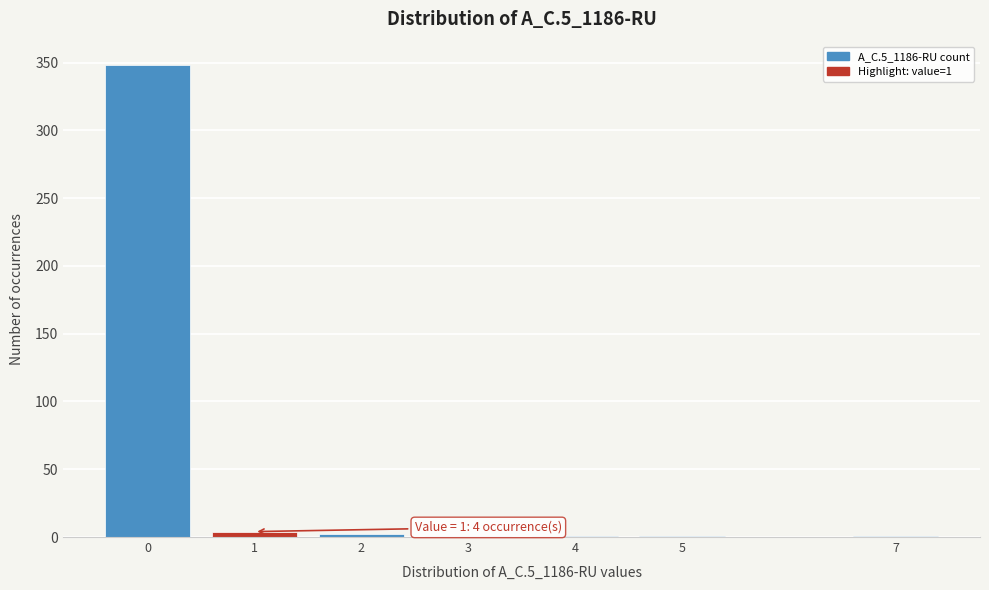

Which range on the x-axis has the tallest bar?

-0.5 to 0.5